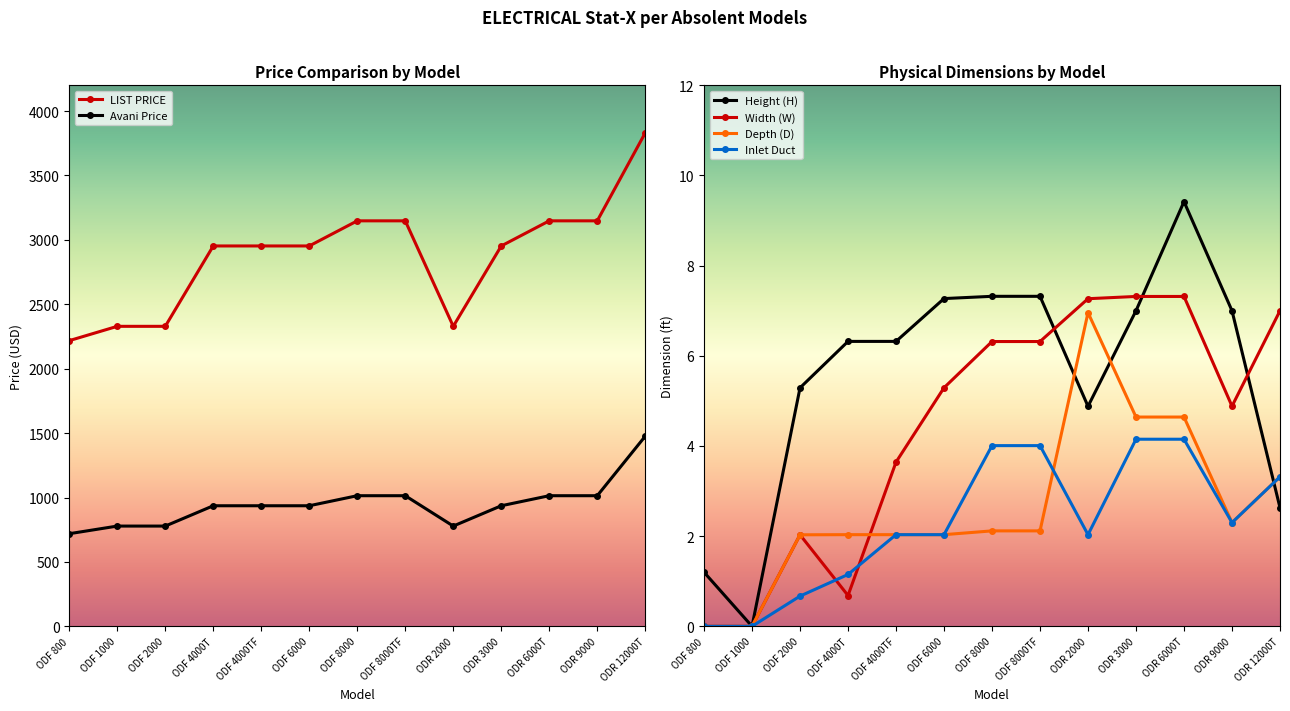

The value of Depth (D) at ODF 6000 is 2.0. True or false?

True